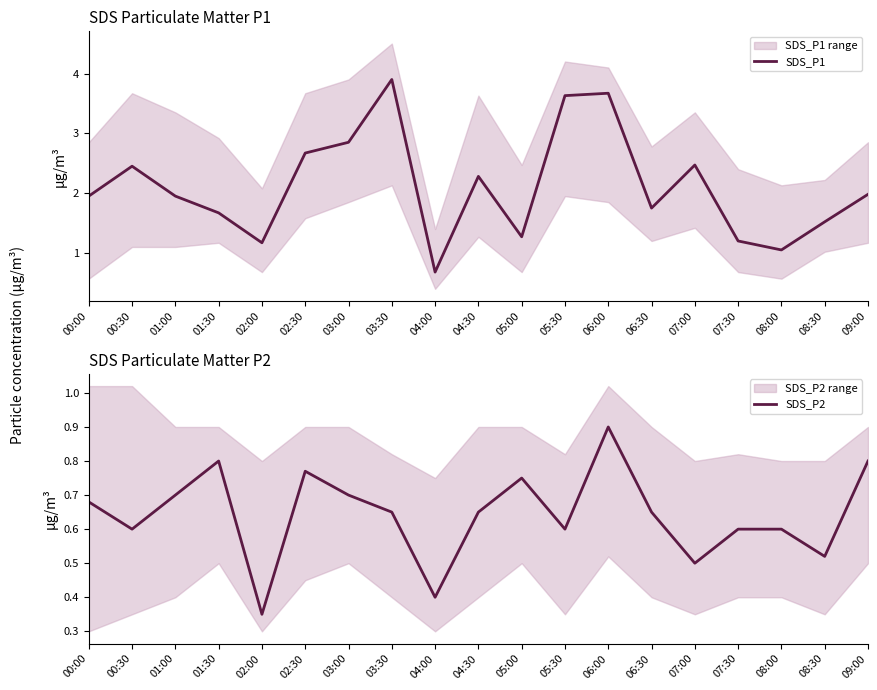

Reading left to right, list all the values displayed in this chart.

SDS_P1: 00:00=1.9	00:30=2.5	01:00=1.9	01:30=1.7	02:00=1.2	02:30=2.7	03:00=2.9	03:30=3.9	04:00=0.7	04:30=2.3	05:00=1.3	05:30=3.6	06:00=3.7	06:30=1.8	07:00=2.5	07:30=1.2	08:00=1.1	08:30=1.5	09:00=2.0
SDS_P2: 00:00=0.7	00:30=0.6	01:00=0.7	01:30=0.8	02:00=0.3	02:30=0.8	03:00=0.7	03:30=0.7	04:00=0.4	04:30=0.7	05:00=0.8	05:30=0.6	06:00=0.9	06:30=0.7	07:00=0.5	07:30=0.6	08:00=0.6	08:30=0.5	09:00=0.8